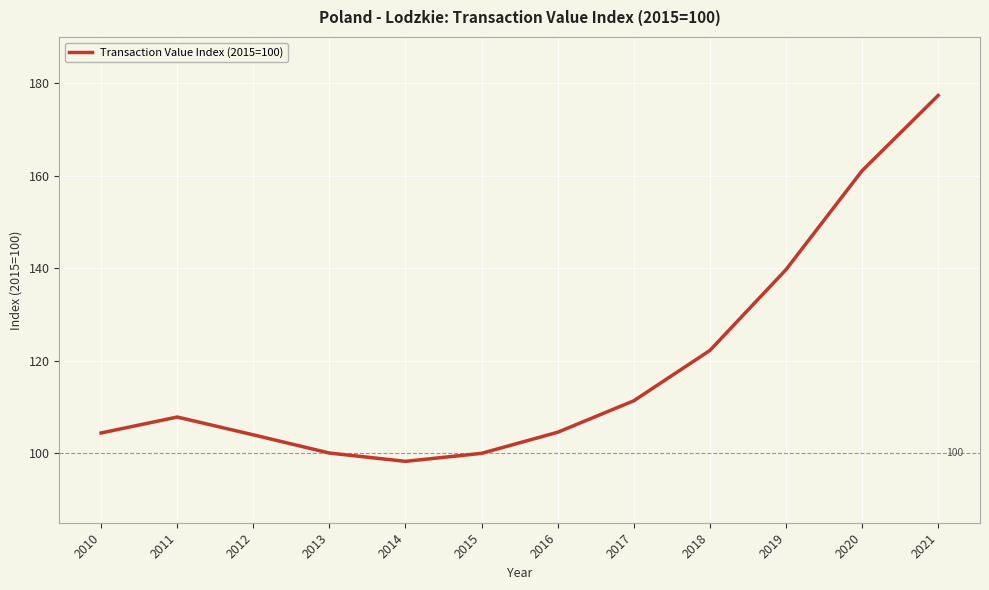

True or false: the data shows 48.0 at 2014.

False